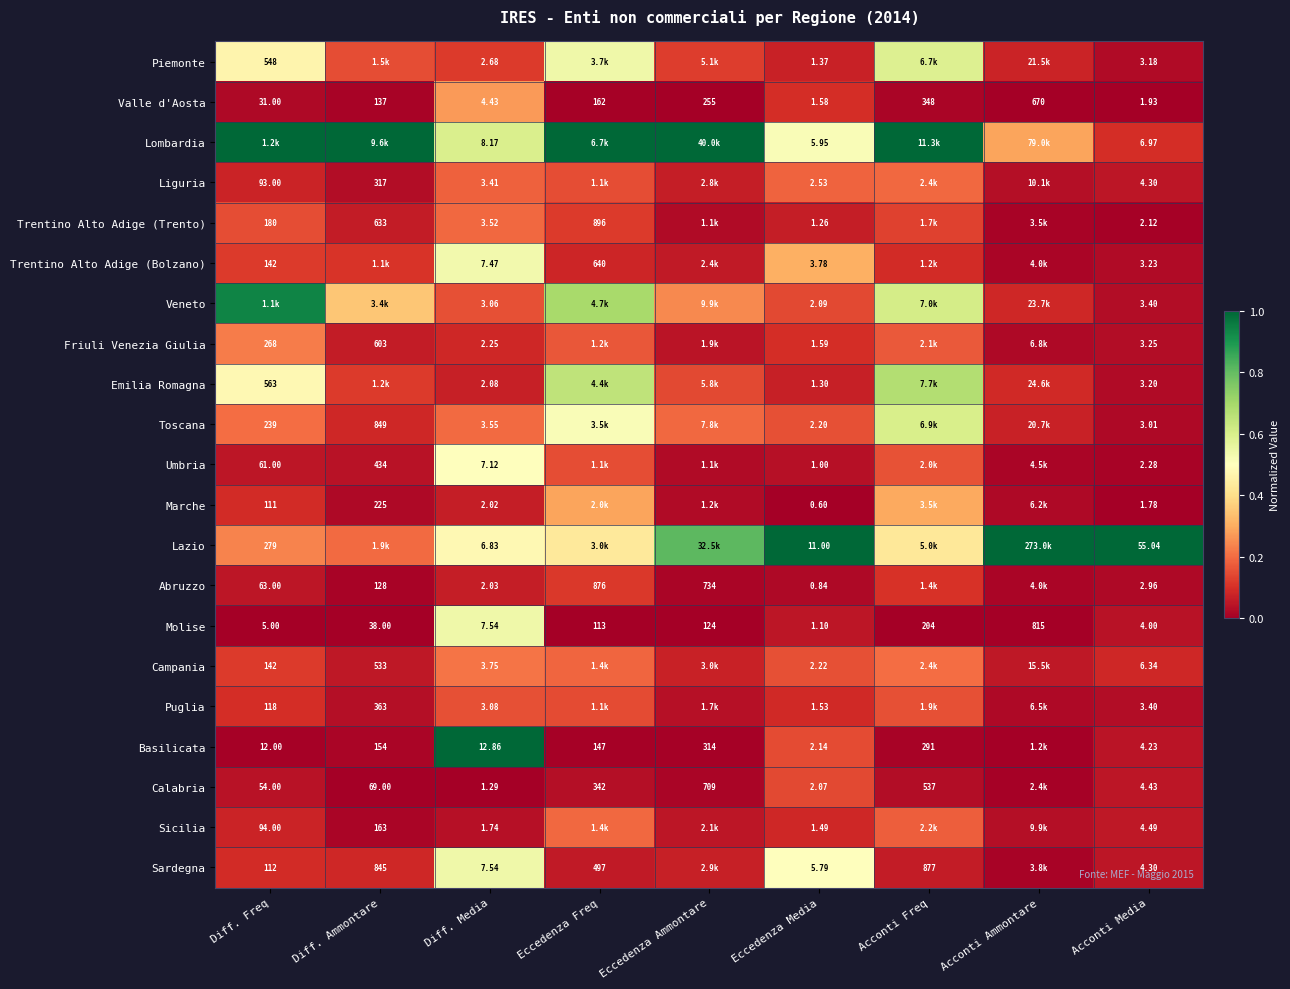

Which category has the highest value in the Valle d'Aosta series?

Acconti Ammontare